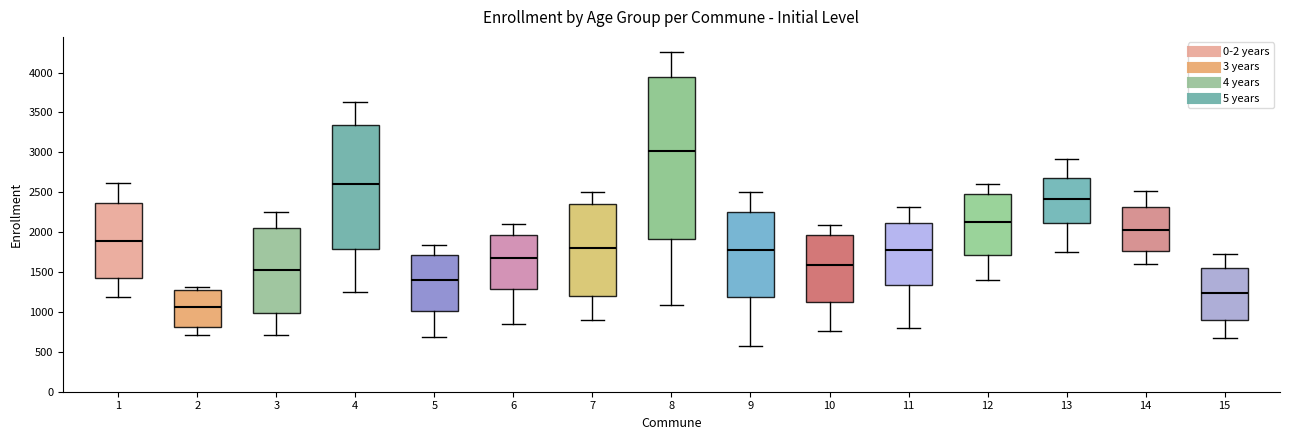

Which box's median line is the lowest?

2